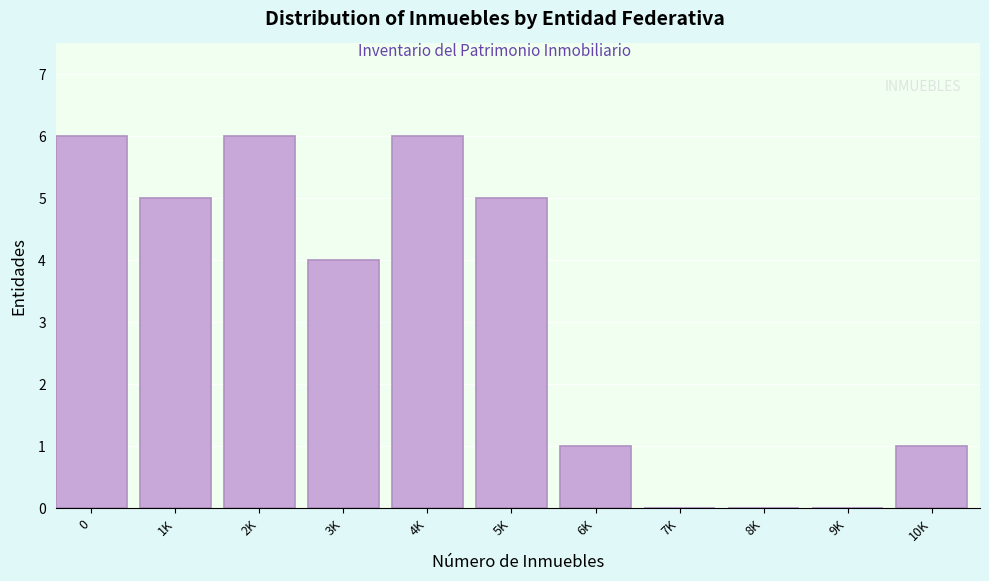

Reading left to right, list all the values displayed in this chart.

0=6	1K=5	2K=6	3K=4	4K=6	5K=5	6K=1	7K=0	8K=0	9K=0	10K=1